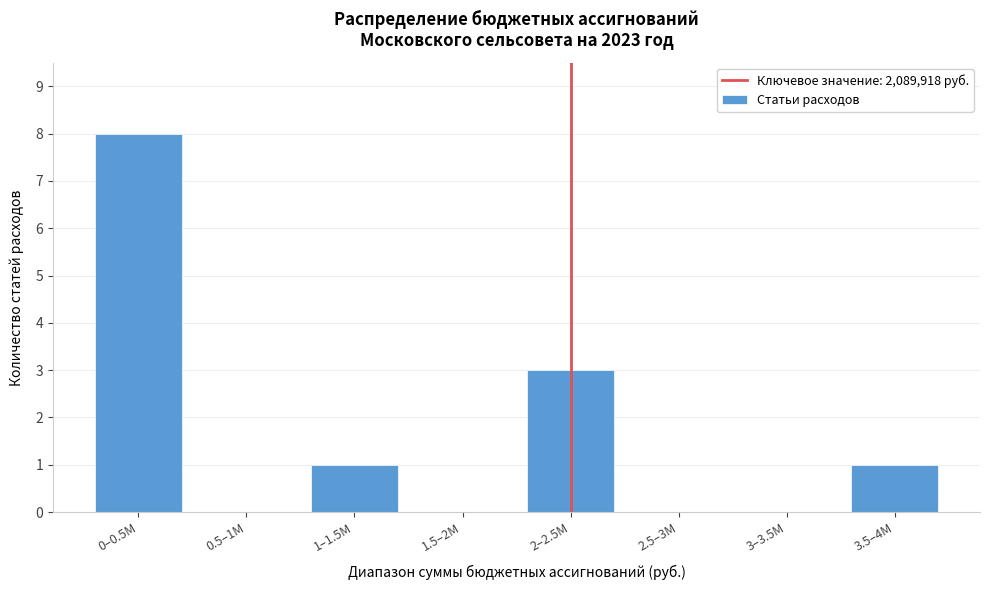

Reading left to right, extract all data points from this chart.

0–0.5M=8	0.5–1M=0	1–1.5M=1	1.5–2M=0	2–2.5M=3	2.5–3M=0	3–3.5M=0	3.5–4M=1